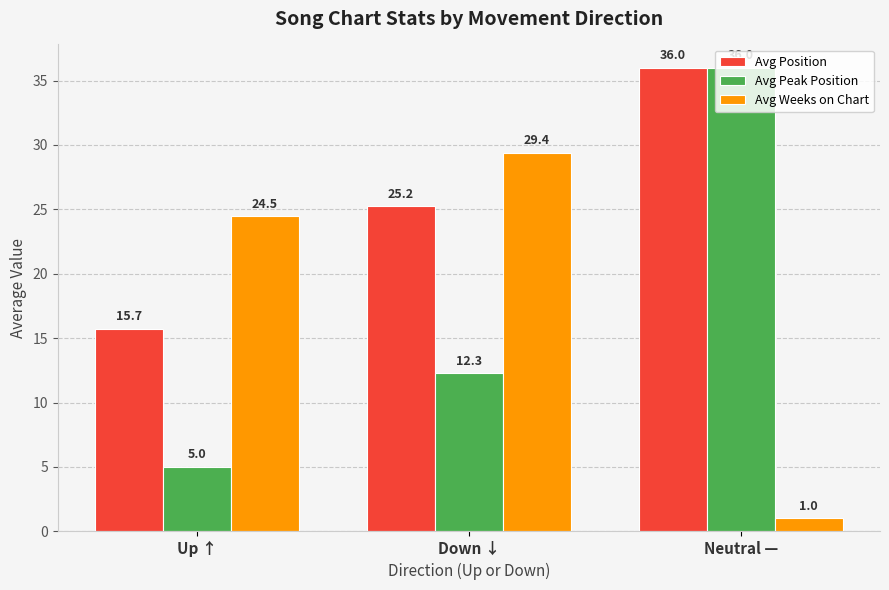

Is it true that Avg Peak Position equals 7.7 at Up ↑?

False